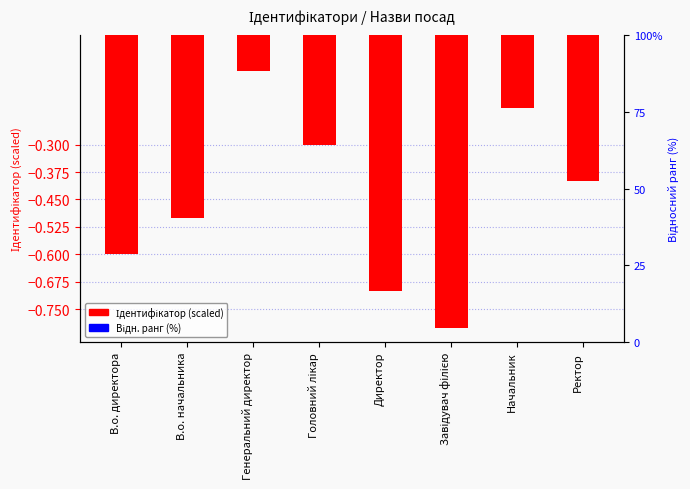

Reading left to right, what are all the values shown in this chart?

Ідентифікатор (scaled): -0.6	-0.5	-0.1	-0.3	-0.7	-0.8	-0.2	-0.4
Відн. ранг (%): 0.2	0.2	0.0	0.1	0.3	0.3	0.1	0.2